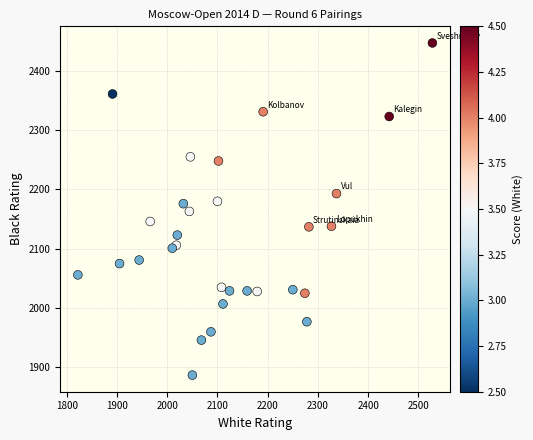

What is the range of X values (max minus min)?

706